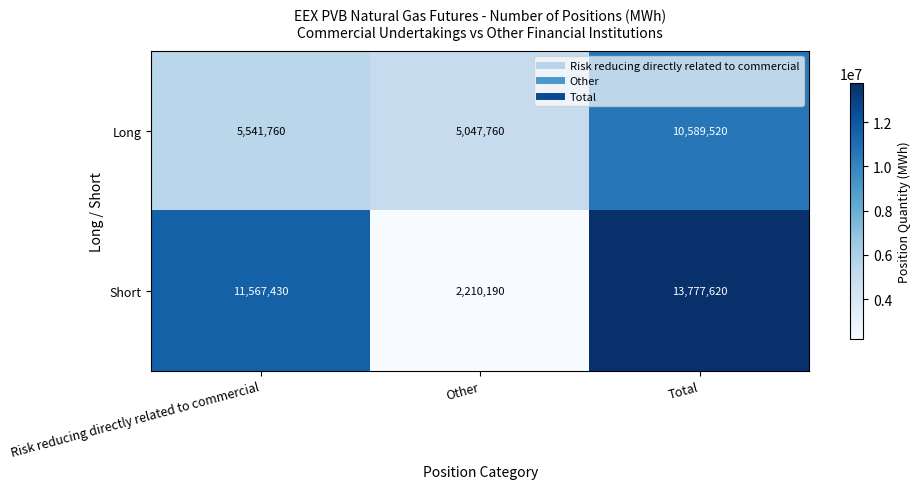

Which series changed the most between Risk reducing directly related to commercial and Total?

Long